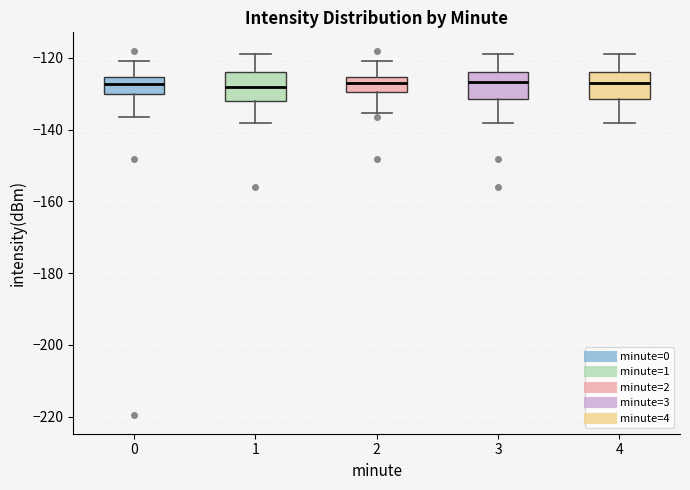

Where is the lower edge of the box at x = 1 on the y-axis? The values are not printed on the chart, so give them approximately, as read against the axis.

-132